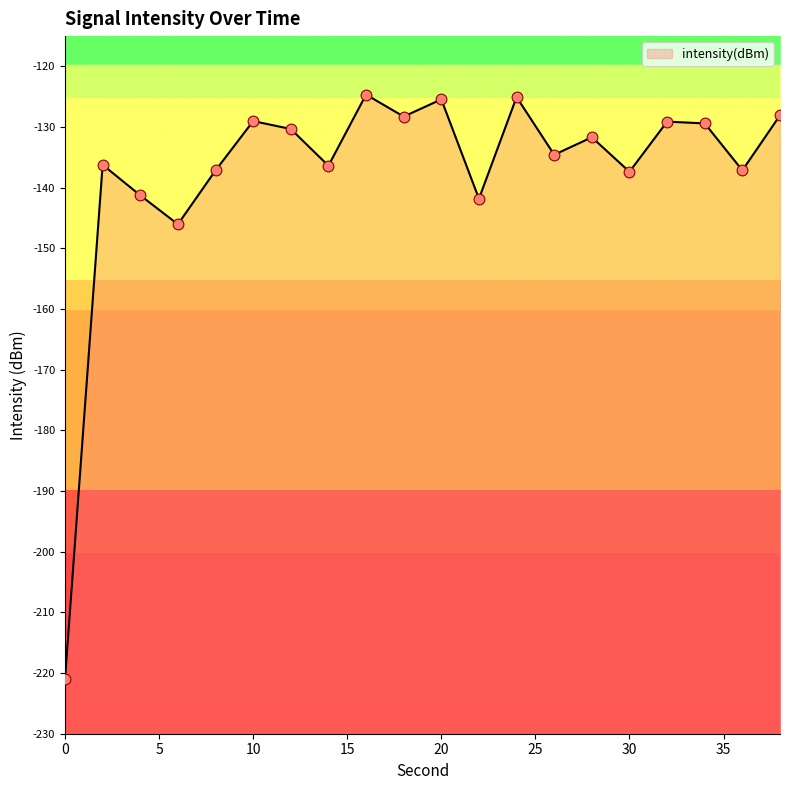

Which has a higher value, 36 or 6?

36